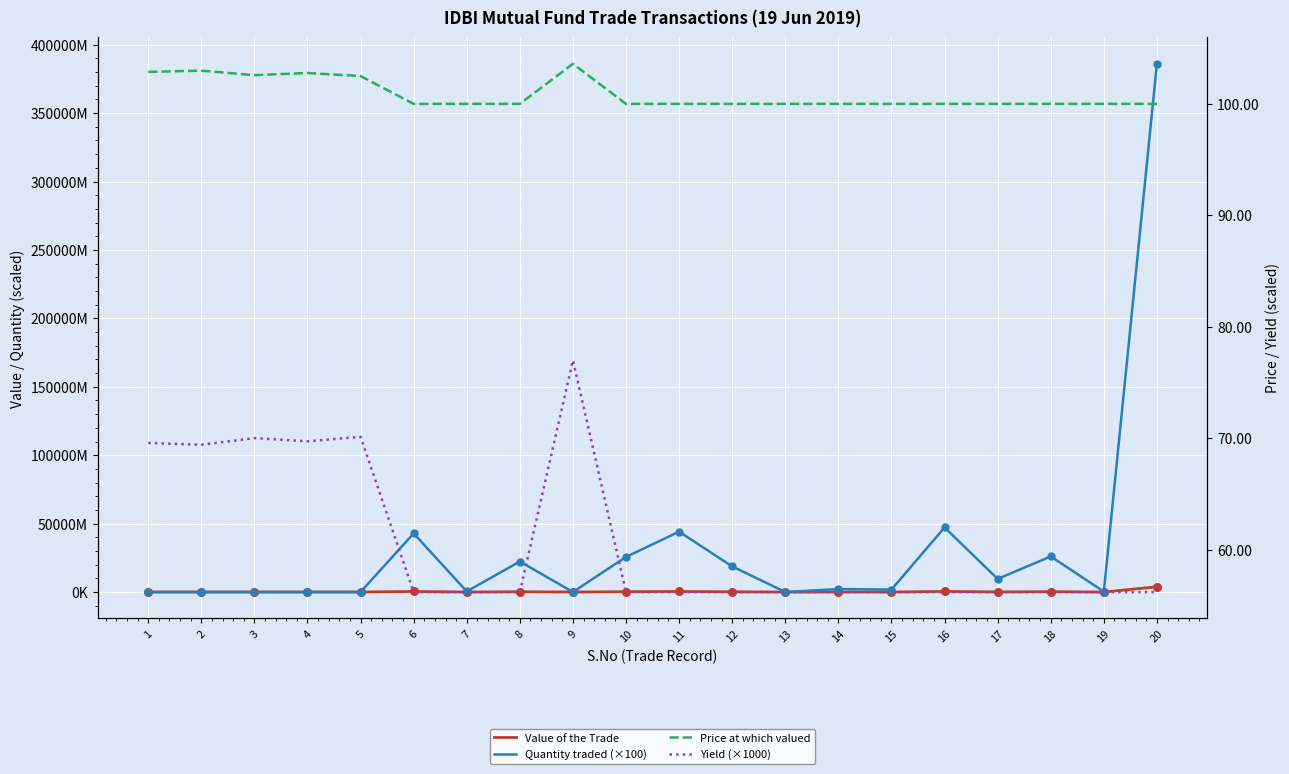

Which series reaches the minimum Y coordinate?

Yield (×1000)